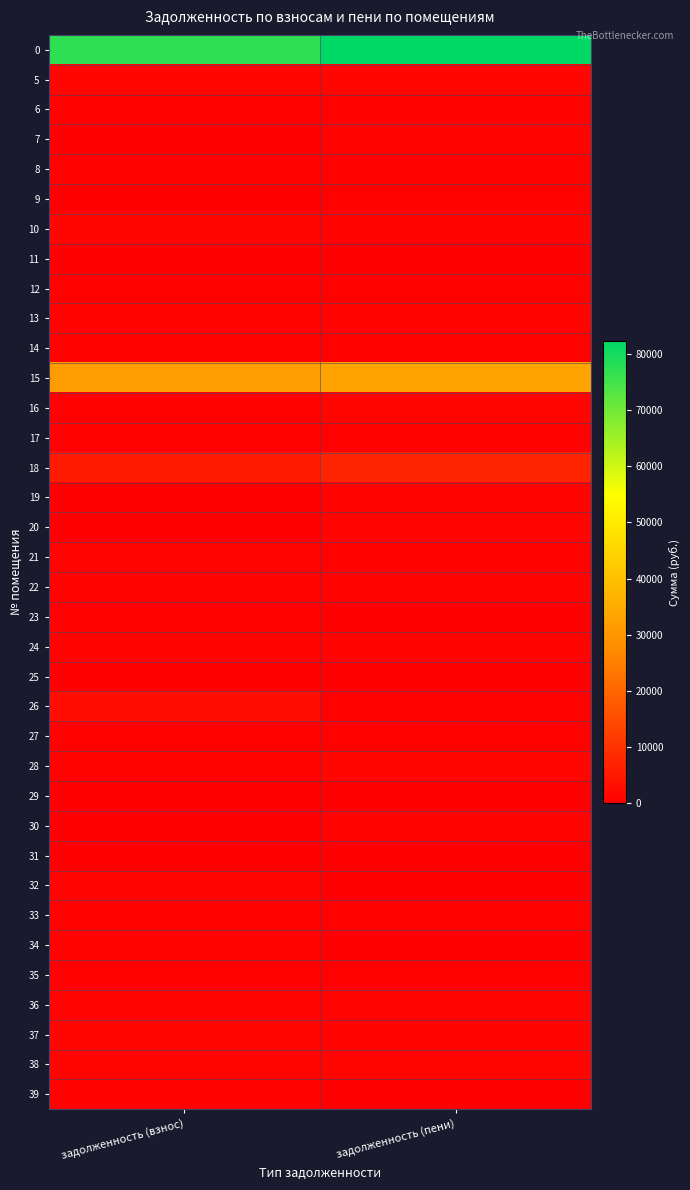

Between задолженность (взнос) and задолженность (пени), which is larger?

задолженность (пени)